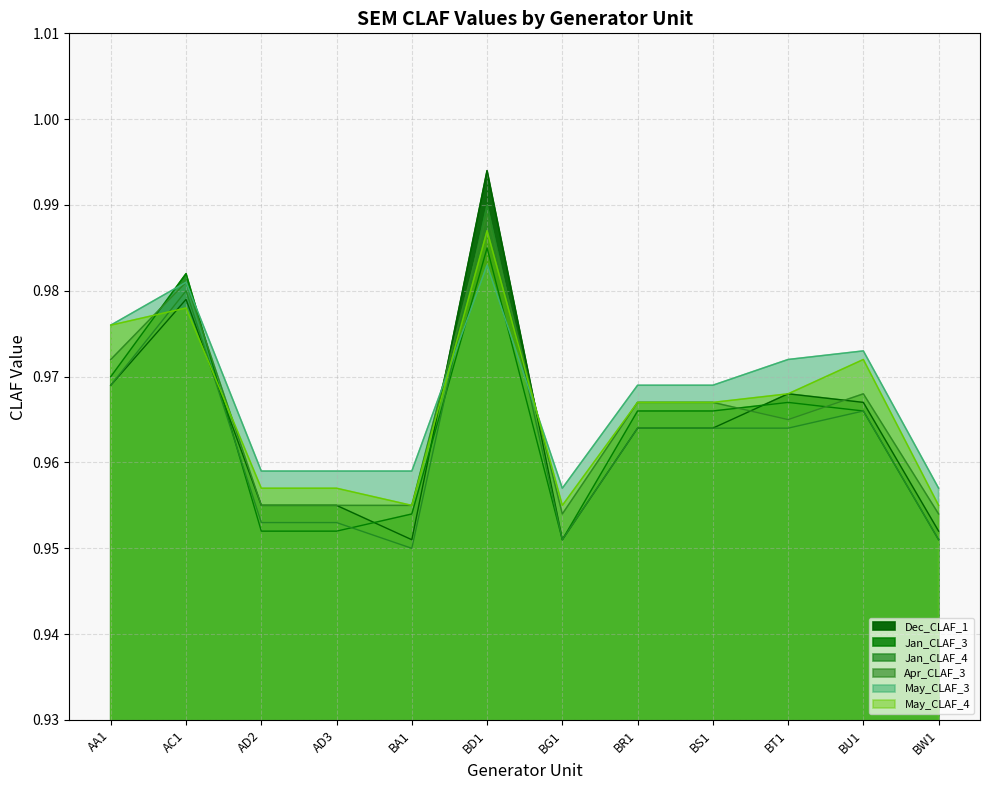

Is it true that Apr_CLAF_3 equals 1.0 at AC1?

True